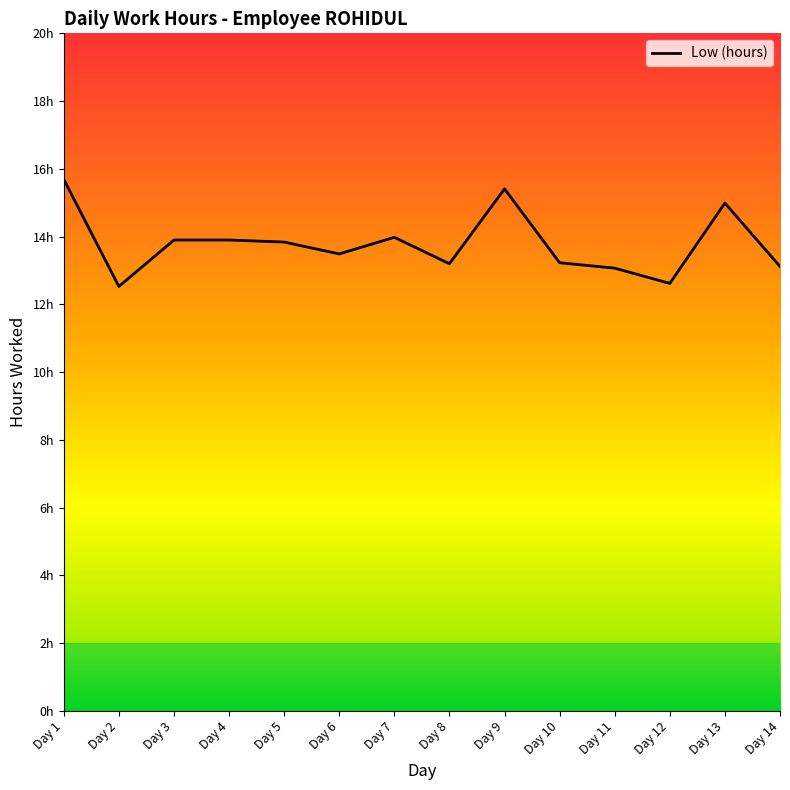

Does the chart display data point markers on the line(s)?

No